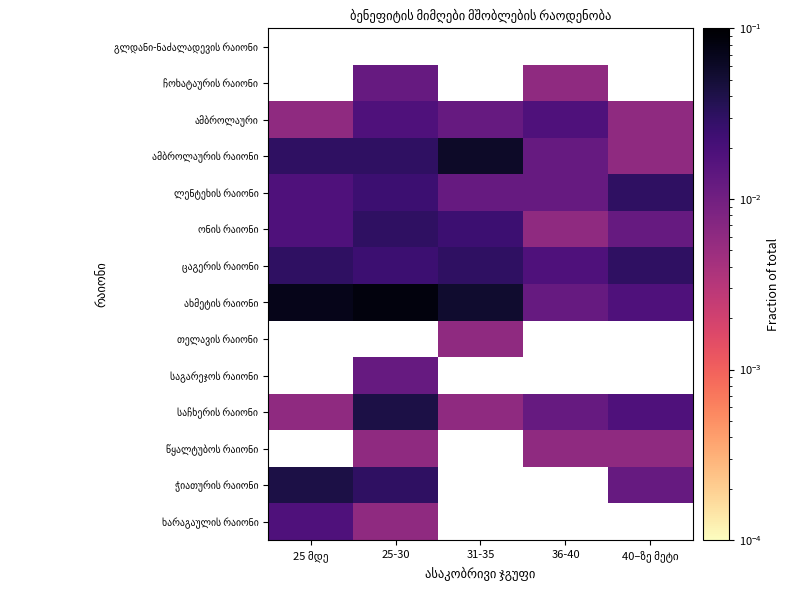

At 36-40, list the series in order from largest to smallest.

გლდანი-ნაძალადევის რაიონი, ამბროლაური, ცაგერის რაიონი, ამბროლაურის რაიონი, ლენტეხის რაიონი, ახმეტის რაიონი, ჩოხატაურის რაიონი, თელავის რაიონი, საგარეჯოს რაიონი, საჩხერის რაიონი, წყალტუბოს რაიონი, ჭიათურის რაიონი, ხარაგაულის რაიონი, ონის რაიონი